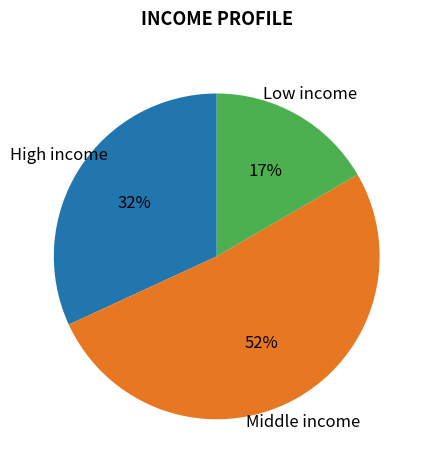

To the nearest percent, what portion does Low income represent?

17%